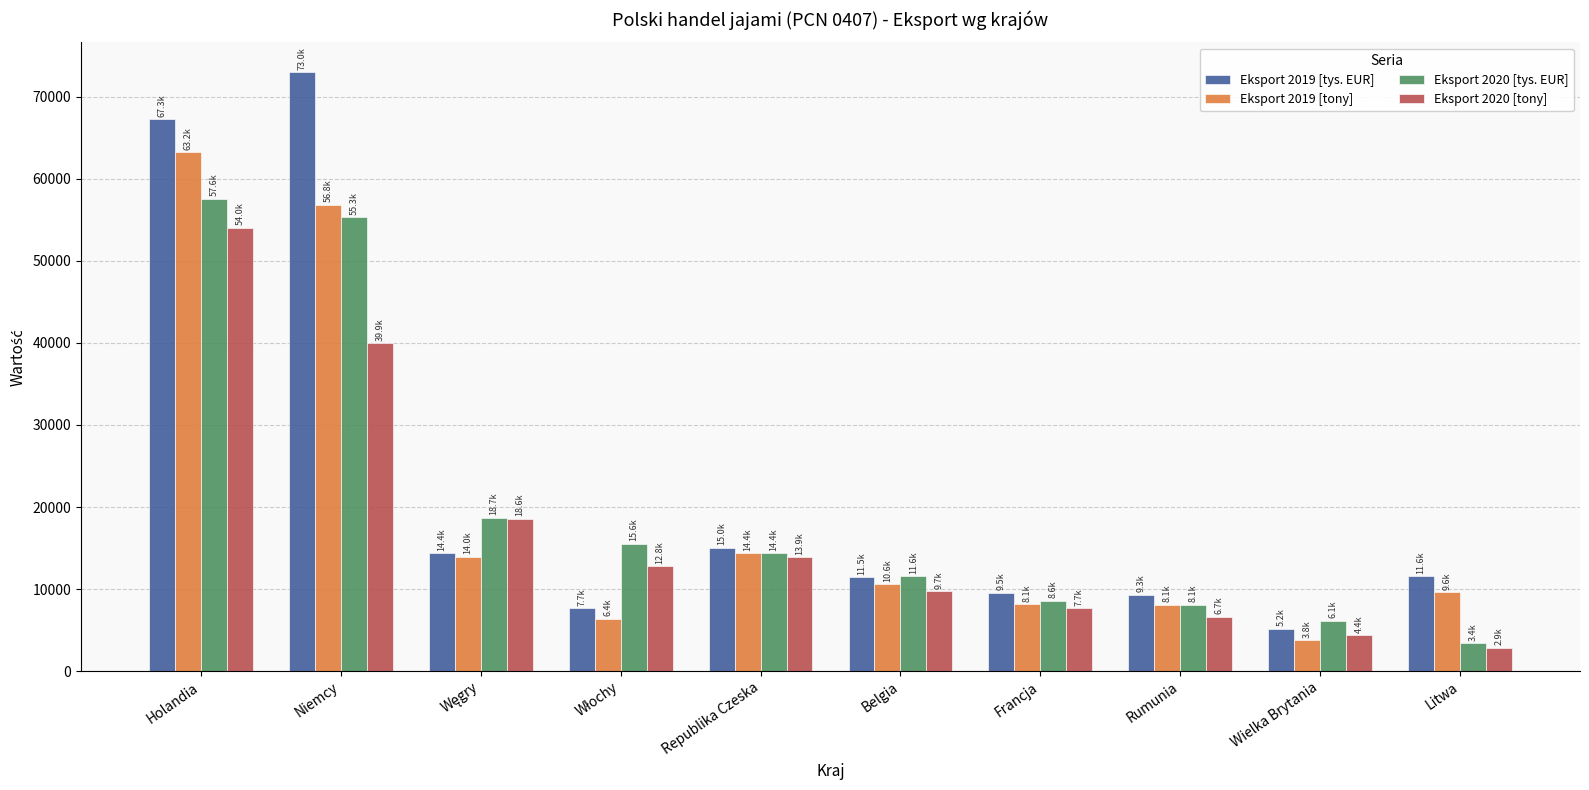

What is the difference between the second highest and minimum values in the Eksport 2020 [tony] series?

37077.9